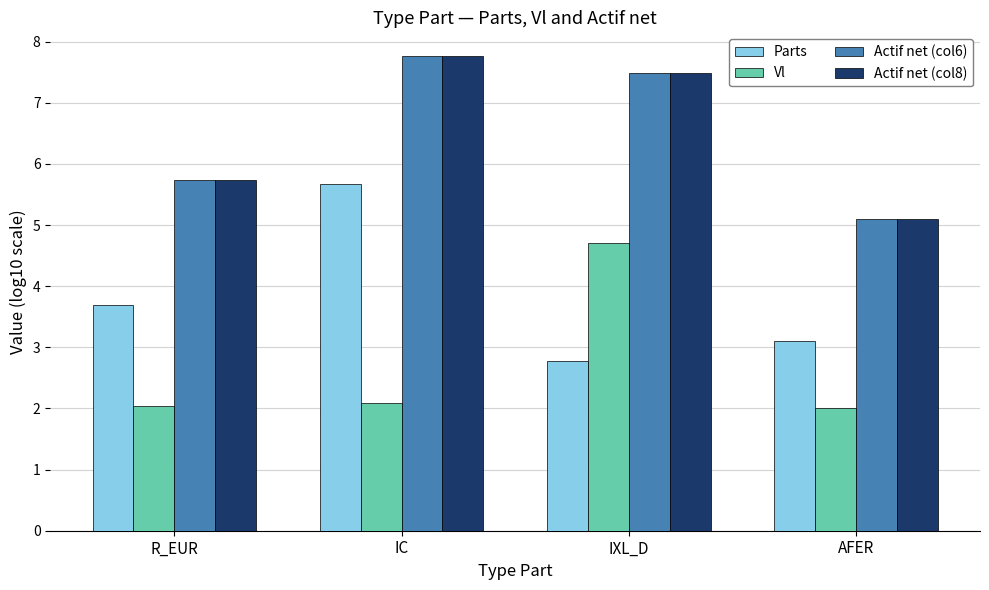

What is the label of the 1st bar from the left?

R_EUR